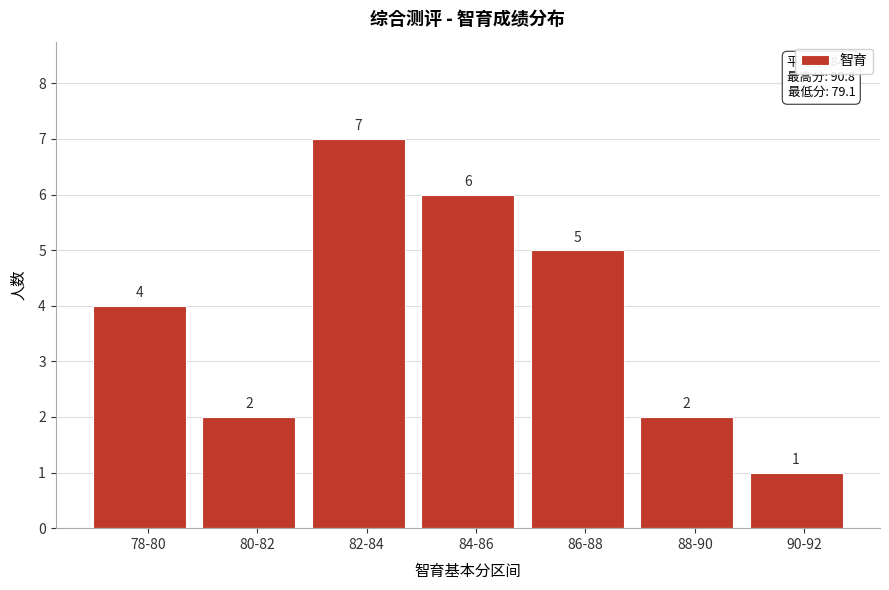

Reading right to left, transcribe all the data shown in this chart.

1	2	5	6	7	2	4